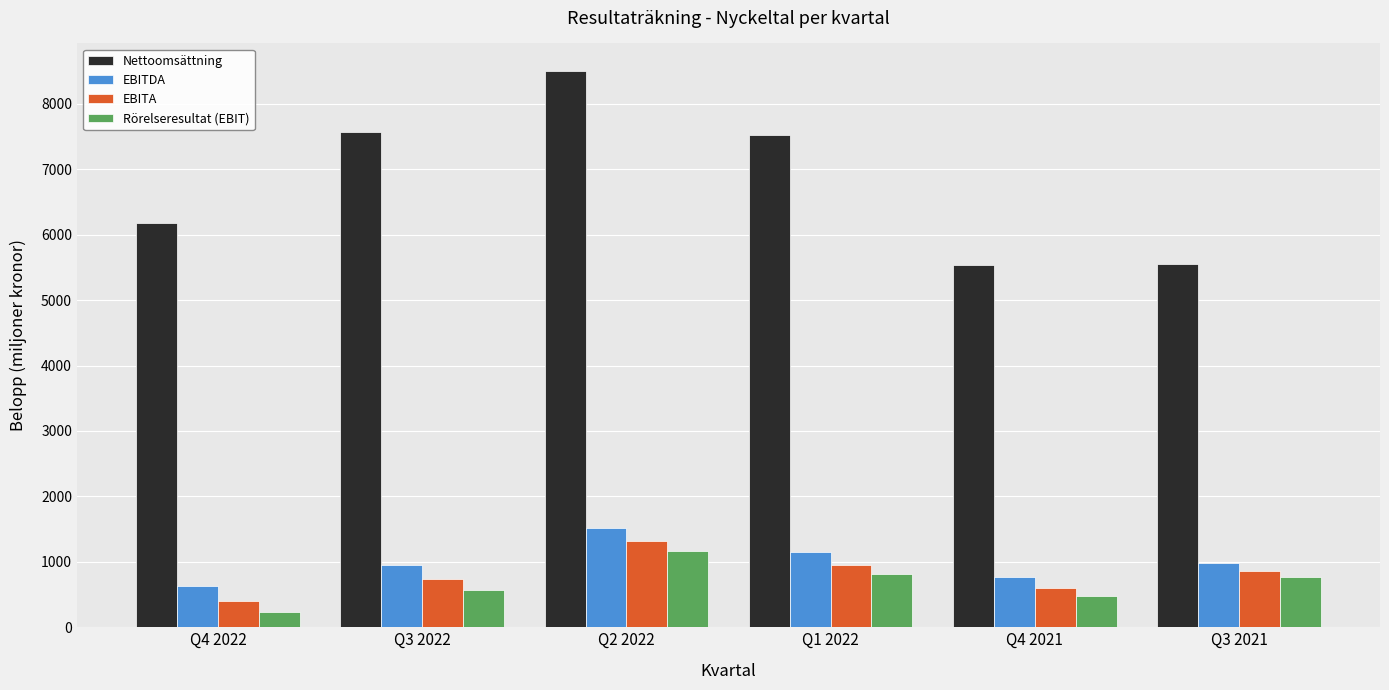

Is the value of Nettoomsättning at Q2 2022 greater than the value of EBITA at Q3 2022?

Yes